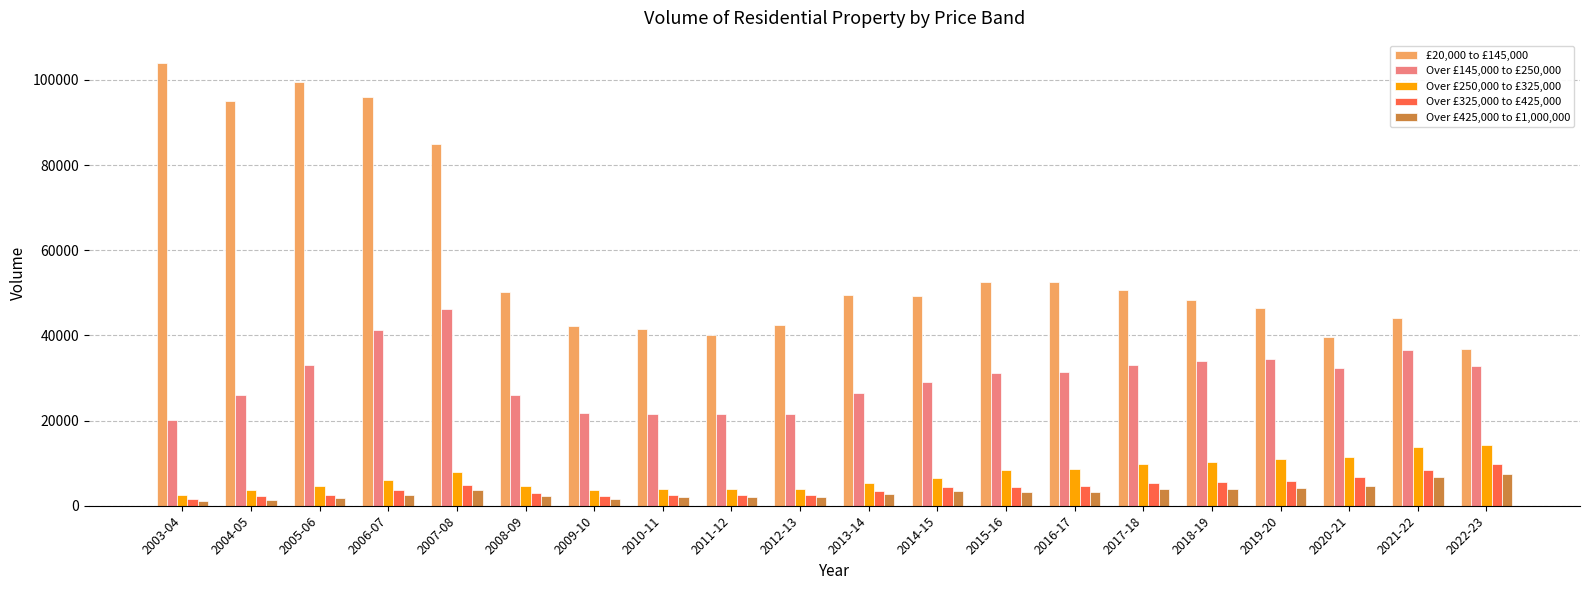

What is the difference between the maximum and second lowest values in the Over £250,000 to £325,000 series?

10469